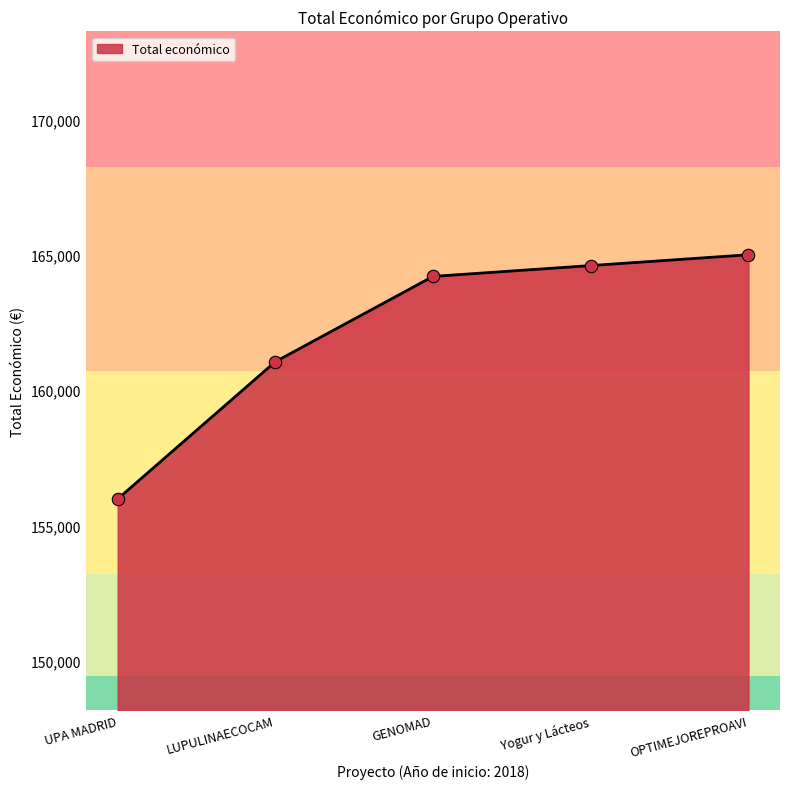

What is the change in value from GENOMAD to OPTIMEJOREPROAVI?

+800